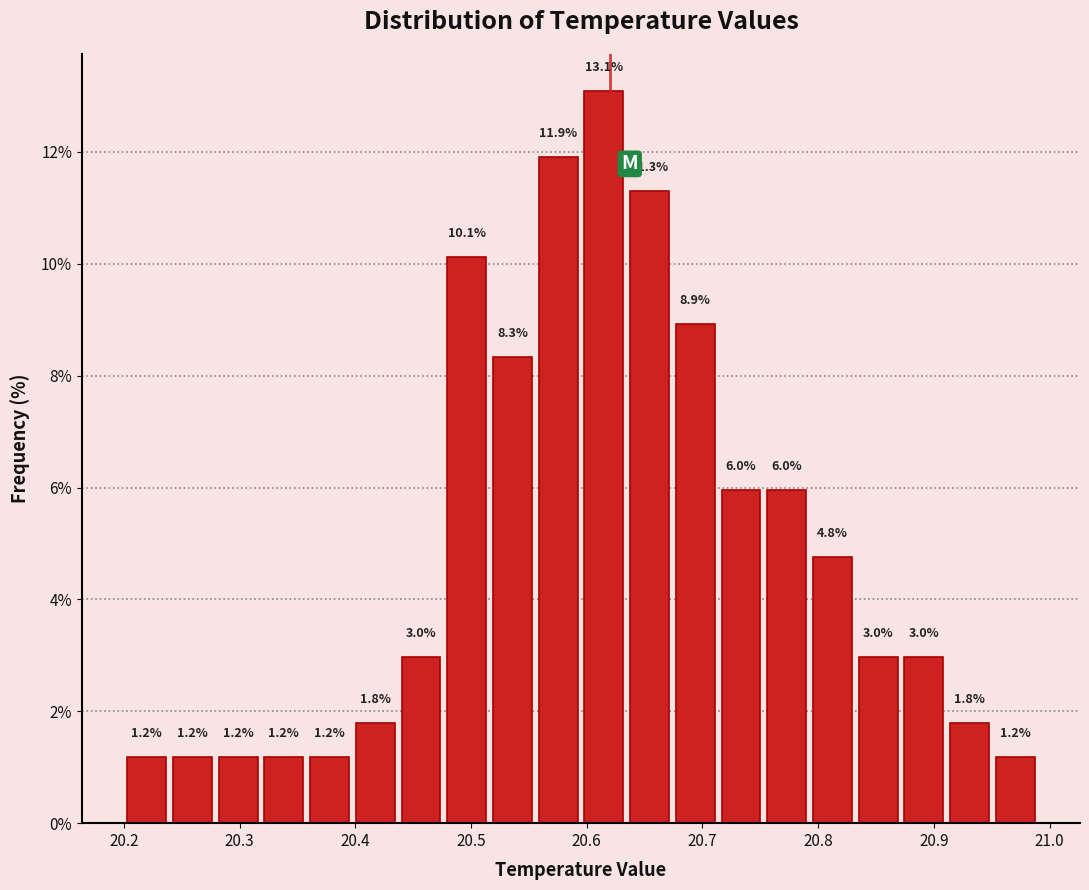

Around what value on the x-axis is the tallest bar? Give the approximate position of its centre, as read against the axis.

20.61